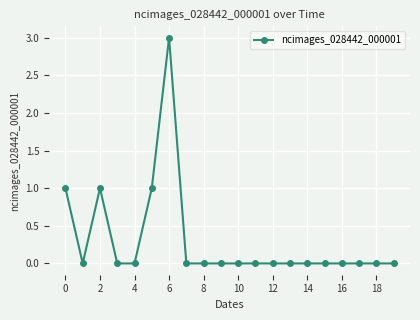

How many distinct data groups are displayed?

1